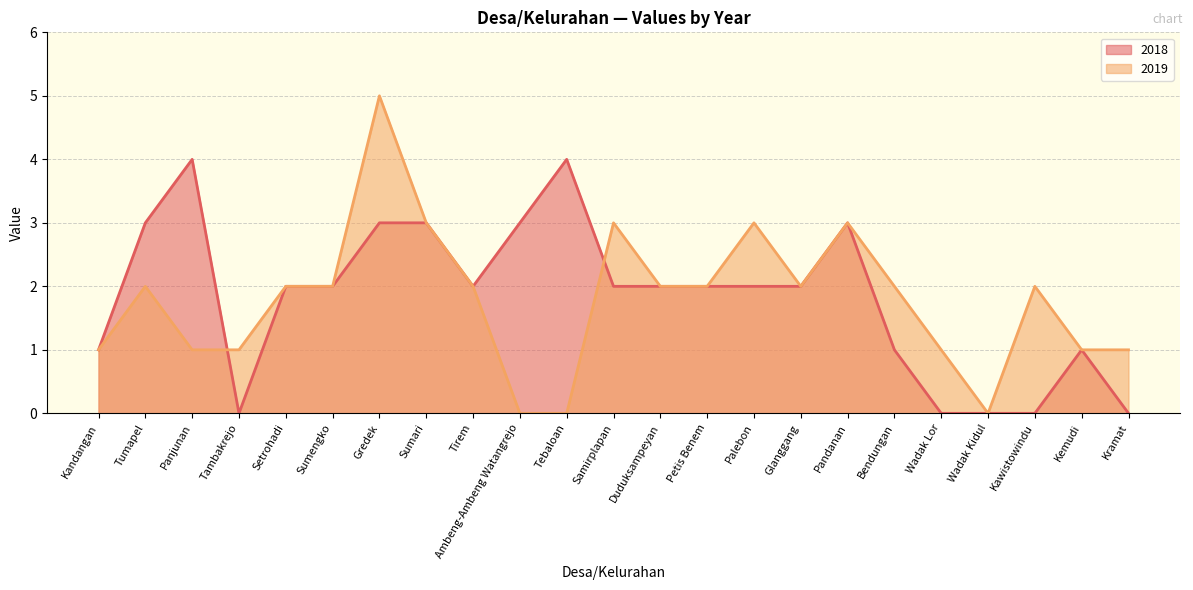

What is the average value of the 2019 series?

2